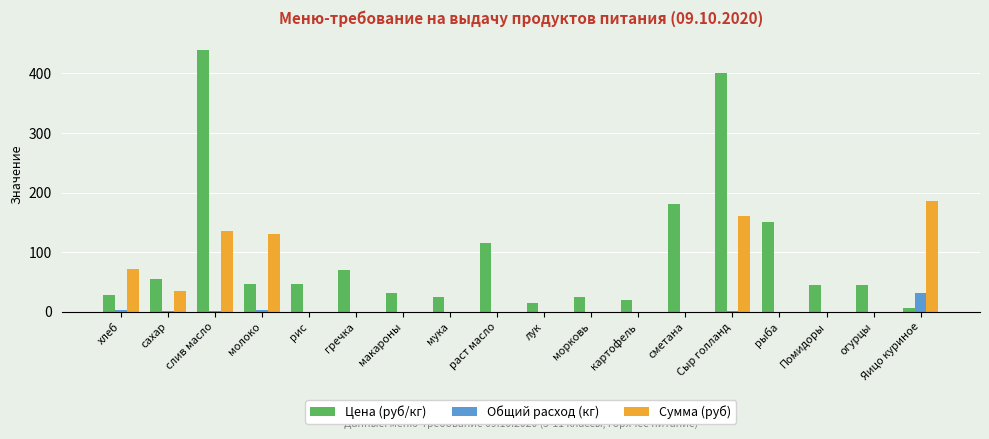

Is the value of Общий расход (кг) at Сыр голланд greater than the value of Цена (руб/кг) at лук?

No